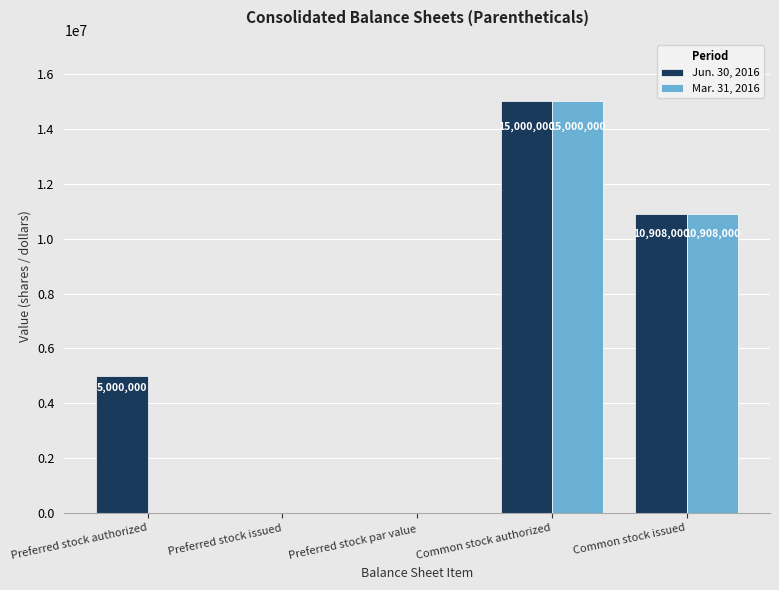

Reading left to right, transcribe all the data shown in this chart.

Jun. 30, 2016: 5000000	0	0	15000000	10908000
Mar. 31, 2016: 0	0	0	15000000	10908000